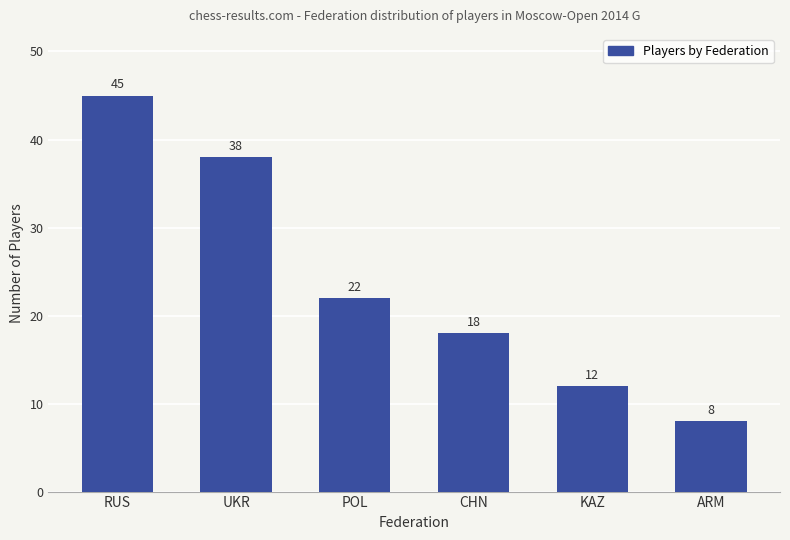

What is the maximum value shown in the chart?

45